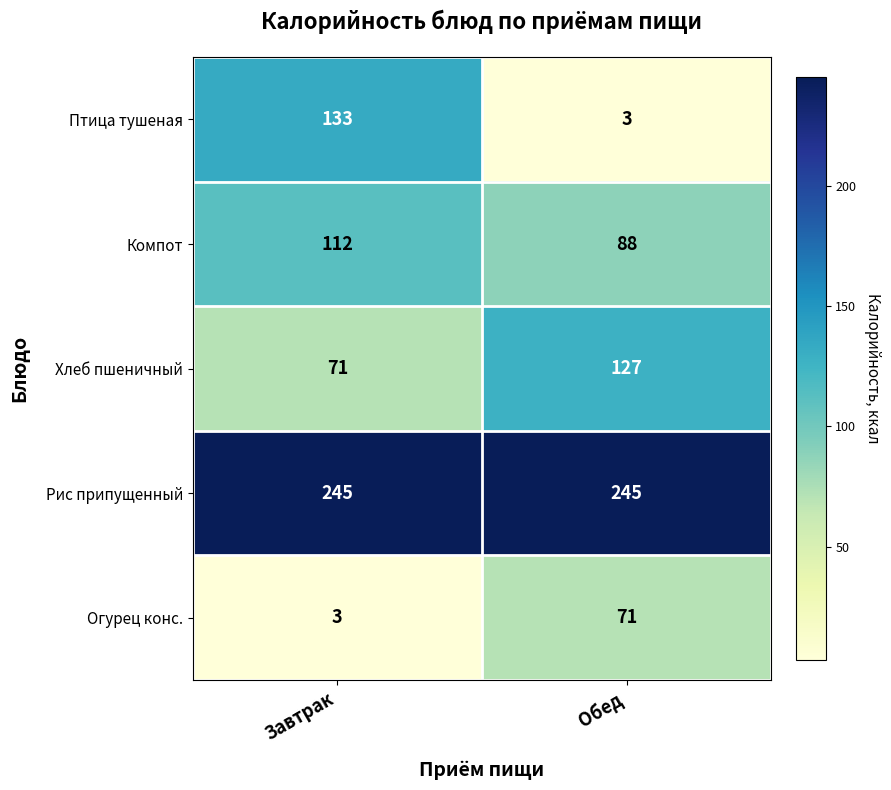

Between Завтрак and Обед, which series saw the biggest shift?

Птица тушеная